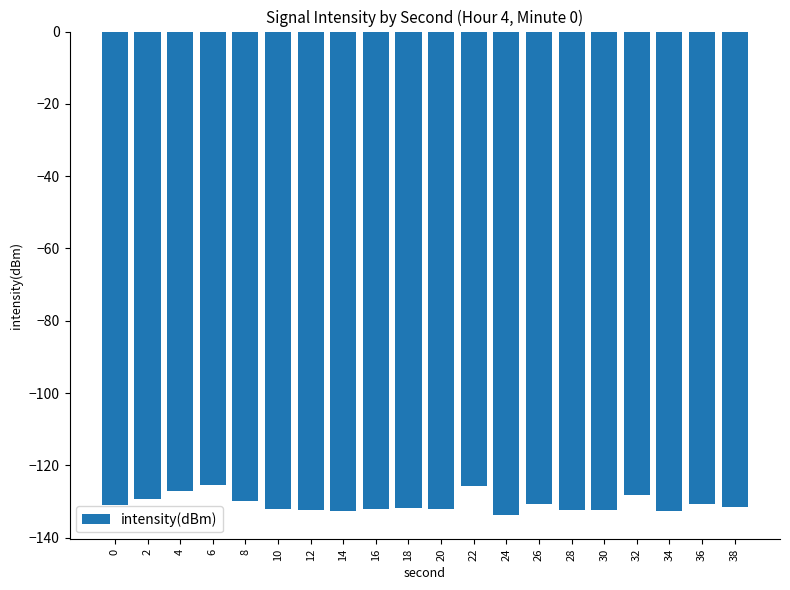

What is the value of the 13th bar from the left?

-133.7